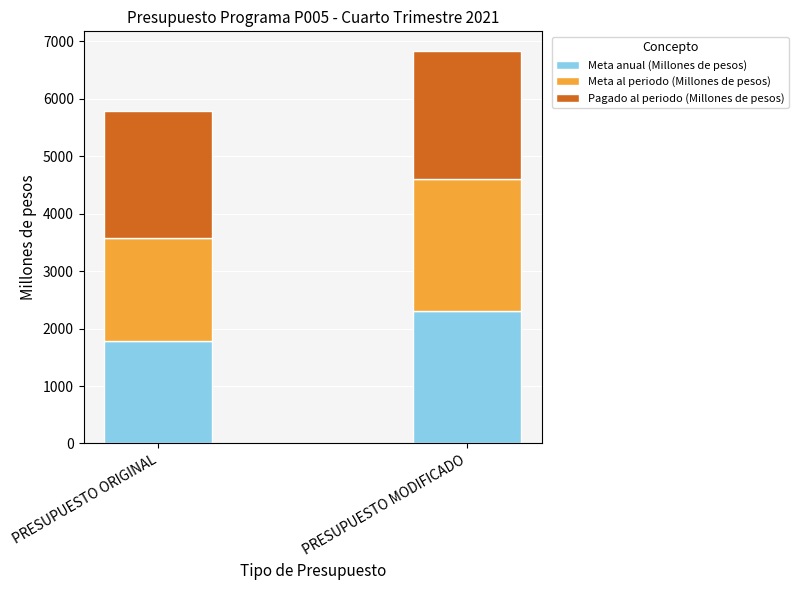

List the labels in order of Meta anual (Millones de pesos) value, smallest first.

PRESUPUESTO ORIGINAL, PRESUPUESTO MODIFICADO